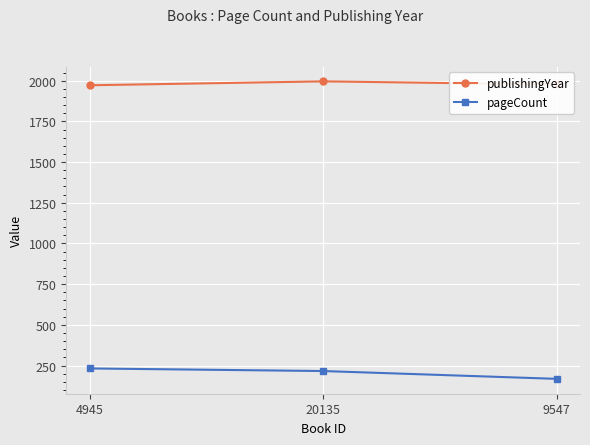

What are all the series names shown in the legend?

publishingYear, pageCount